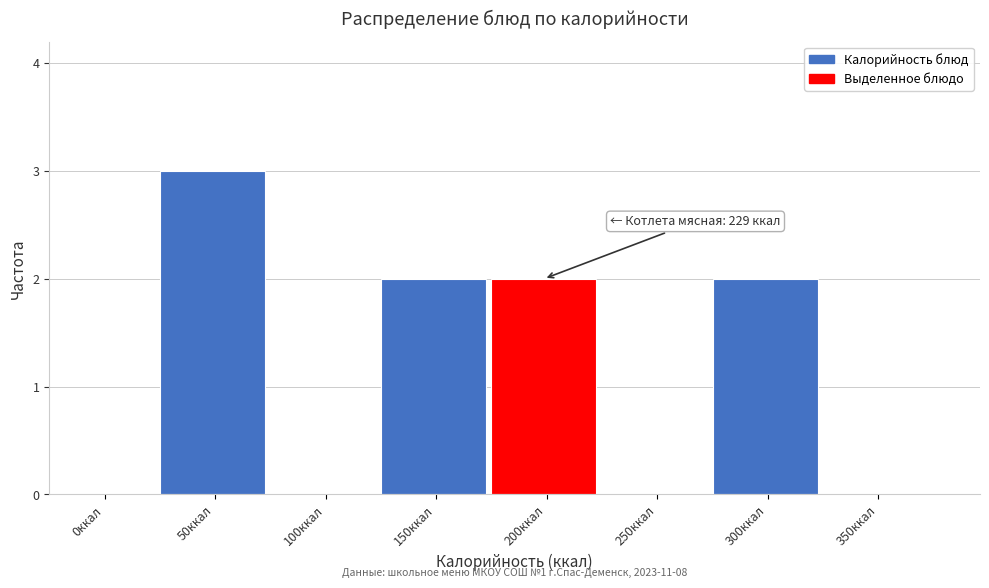

Reading left to right, list all the values displayed in this chart.

0ккал=0	50ккал=3	100ккал=0	150ккал=2	200ккал=2	250ккал=0	300ккал=2	350ккал=0